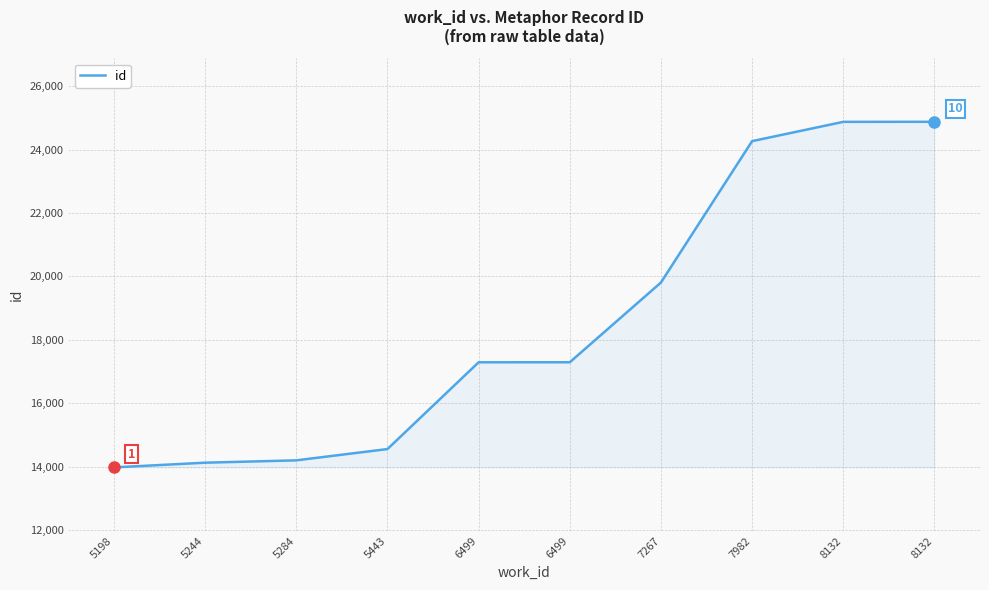

List the labels in order of value, largest first.

8132, 8132, 7982, 7267, 6499, 6499, 5443, 5284, 5244, 5198